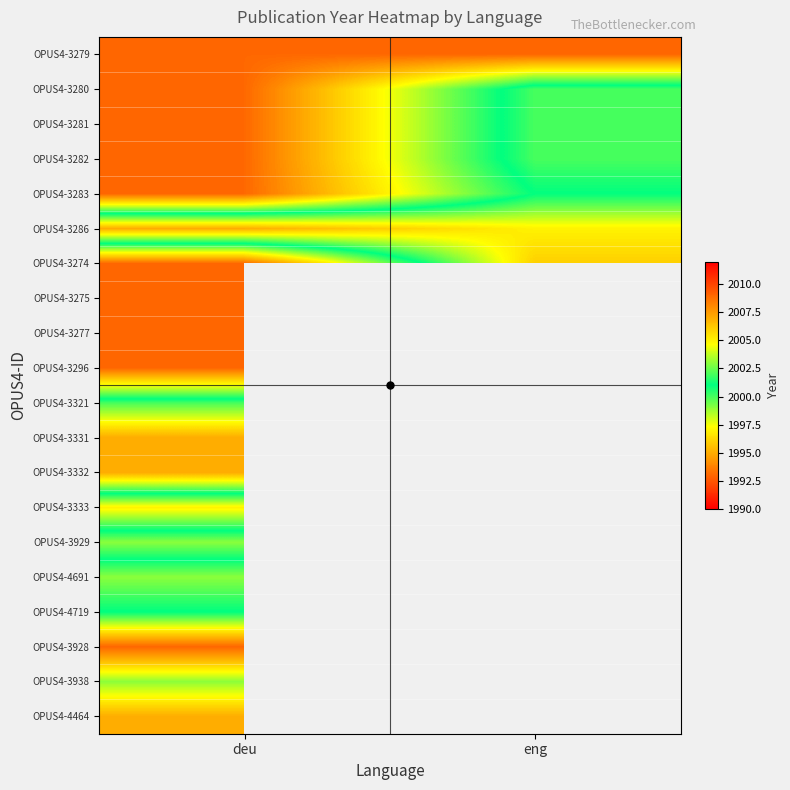

Between eng and deu, which is larger?

eng